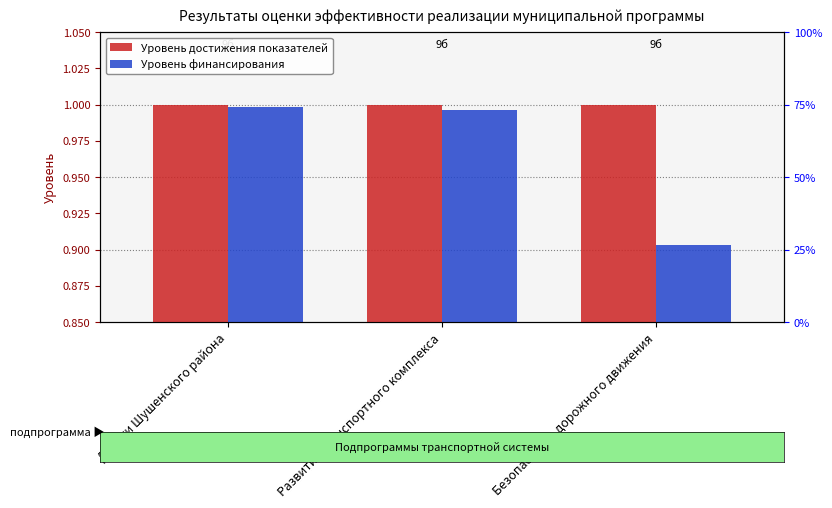

Is it true that Уровень достижения показателей equals 1.0 at Развитие транспортного комплекса?

True